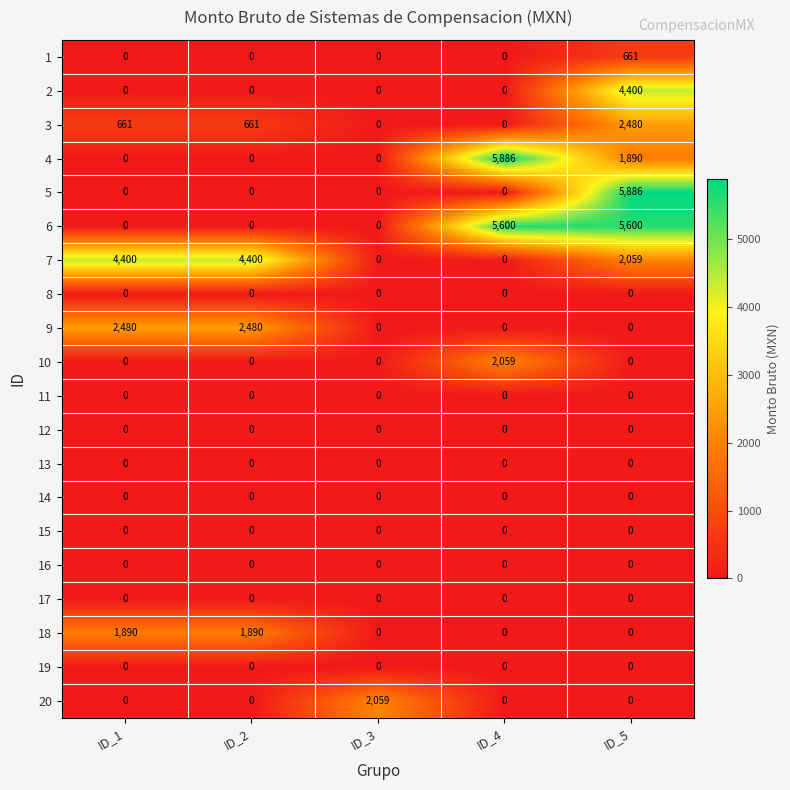

What is the total value across all series at ID_4?

13545